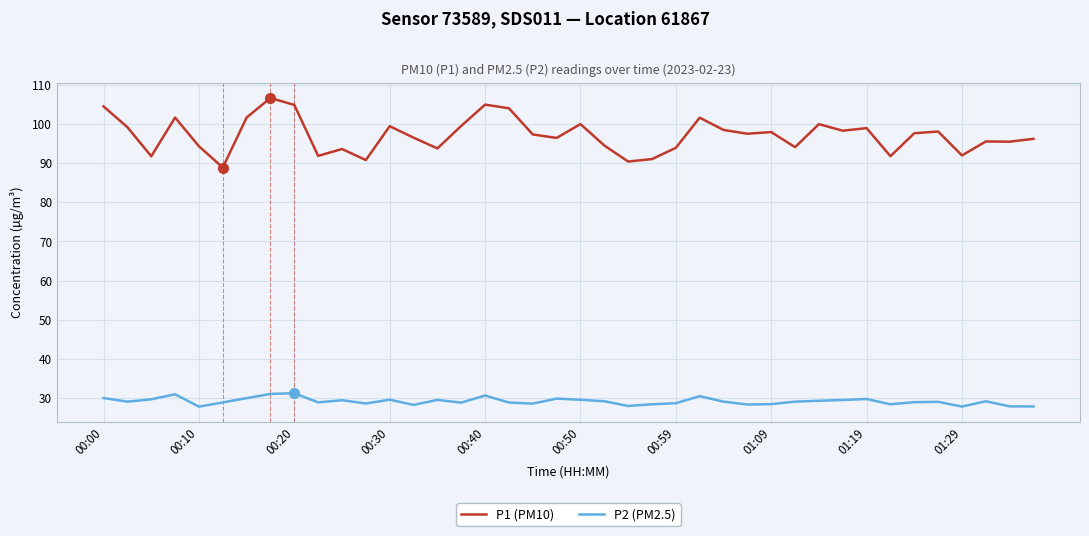

Which series has the largest range (max minus min)?

P1 (PM10)